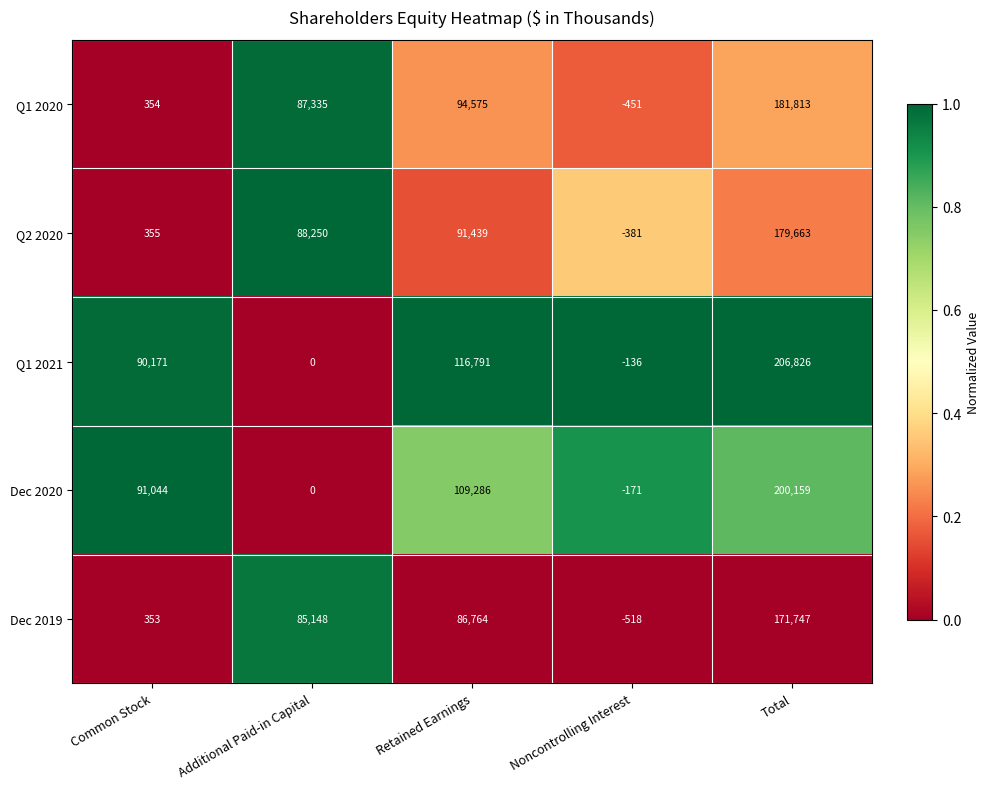

List the series in order of their peak value, highest first.

Q1 2021, Dec 2020, Q1 2020, Q2 2020, Dec 2019